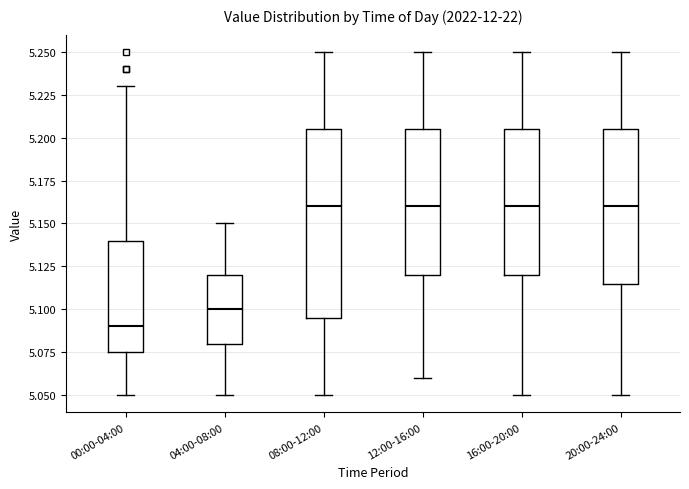

Reading left to right, read every box against the y-axis: the position of its median line, the range the box covers, and the ends of its whiskers. The values are not printed on the chart, so give them approximately, as read against the axis.

00:00-04:00: median 5.090, box 5.075 to 5.140, whiskers 5.050 to 5.230
04:00-08:00: median 5.100, box 5.080 to 5.120, whiskers 5.050 to 5.150
08:00-12:00: median 5.160, box 5.095 to 5.205, whiskers 5.050 to 5.250
12:00-16:00: median 5.160, box 5.120 to 5.205, whiskers 5.060 to 5.250
16:00-20:00: median 5.160, box 5.120 to 5.205, whiskers 5.050 to 5.250
20:00-24:00: median 5.160, box 5.115 to 5.205, whiskers 5.050 to 5.250